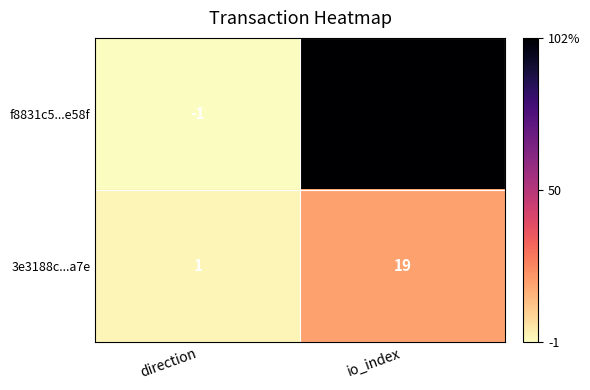

Is it true that 3e3188c...a7e equals 1 at direction?

True